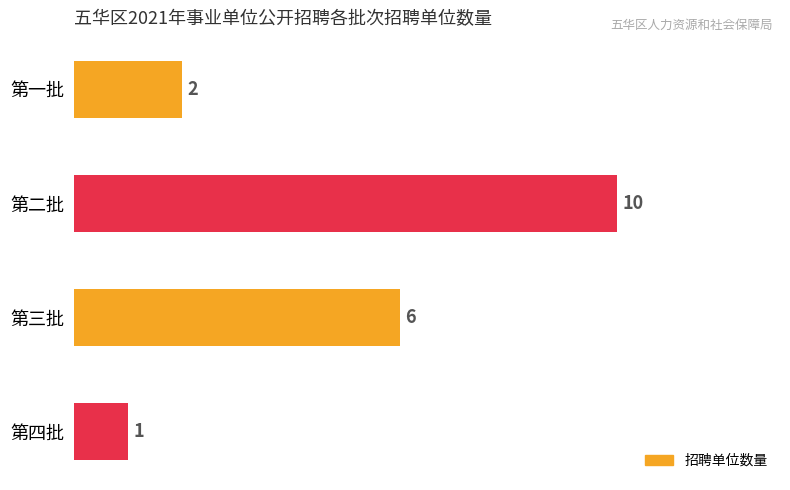

Reading top to bottom, what are all the values shown in this chart?

第一批=2	第二批=10	第三批=6	第四批=1